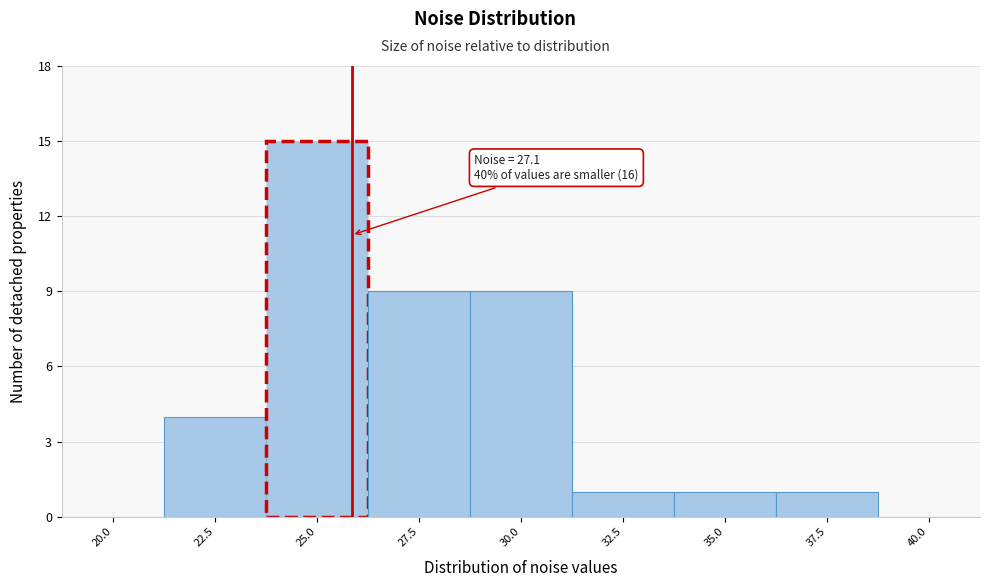

Reading right to left, transcribe all the data shown in this chart.

40.0=0	37.5=1	35.0=1	32.5=1	30.0=9	27.5=9	25.0=15	22.5=4	20.0=0